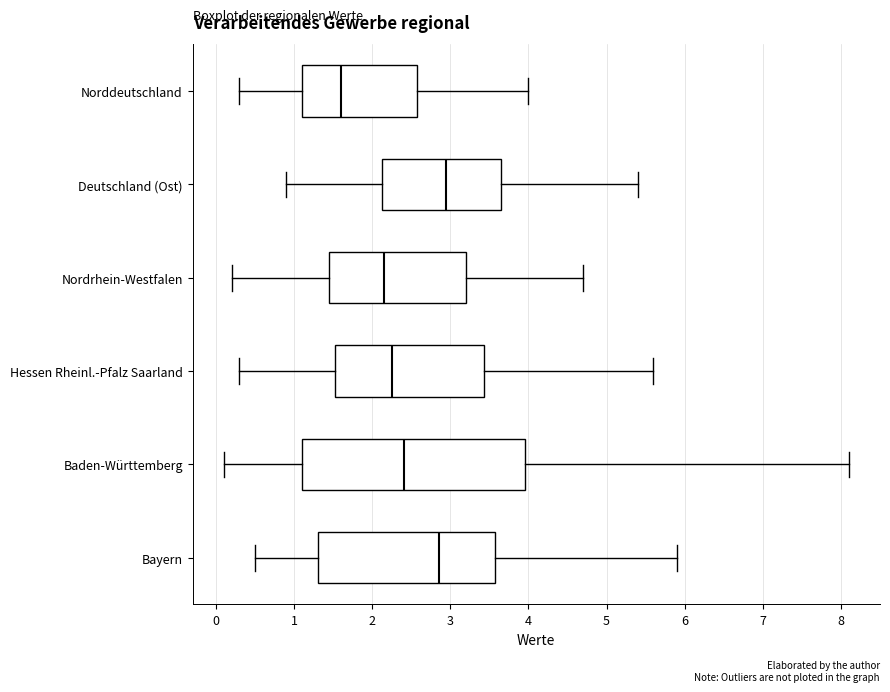

Comparing the boxes themselves (not the whiskers), which one is the widest?

Baden-Württemberg